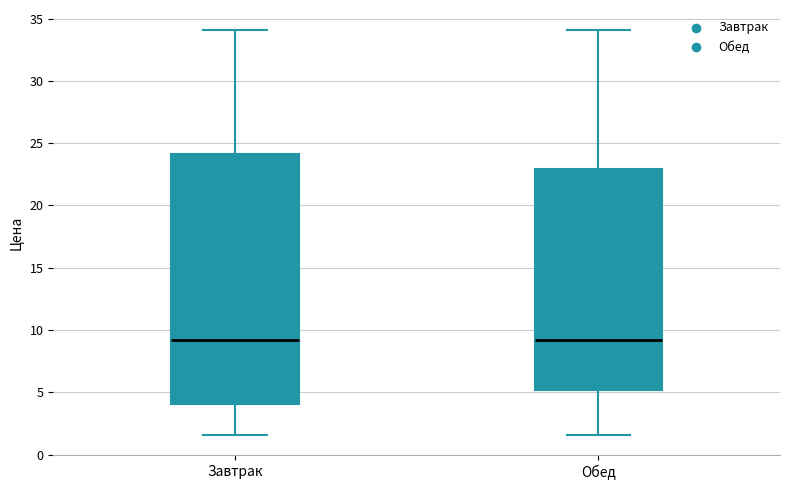

Reading left to right, transcribe this box plot: for each box, give where its median line is, the range the box spans, and where its two whiskers end, as read against the y-axis. The values are not printed on the chart, so give them approximately, as read against the axis.

Завтрак: median 9.0, box 4.0 to 24.0, whiskers 1.5 to 34.0
Обед: median 9.0, box 5.0 to 23.0, whiskers 1.5 to 34.0